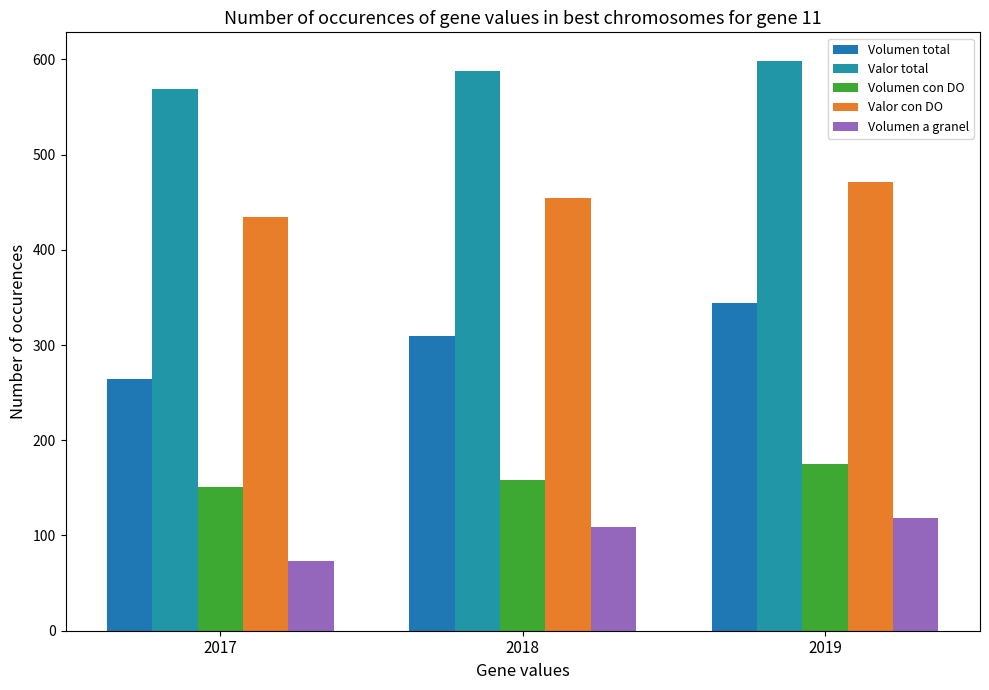

What is the difference between the second highest and minimum values in the Volumen total series?

44.2